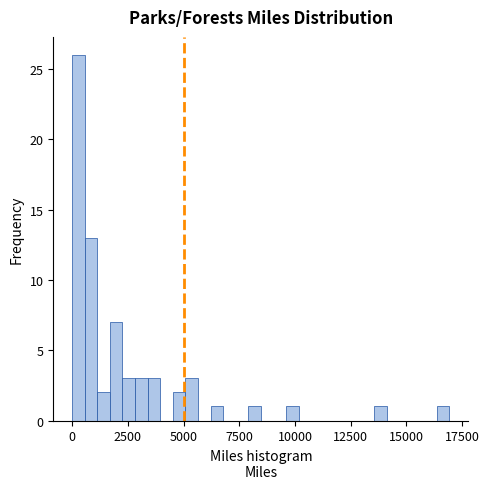

Around what value on the x-axis is the tallest bar? Give the approximate position of its centre, as read against the axis.

500